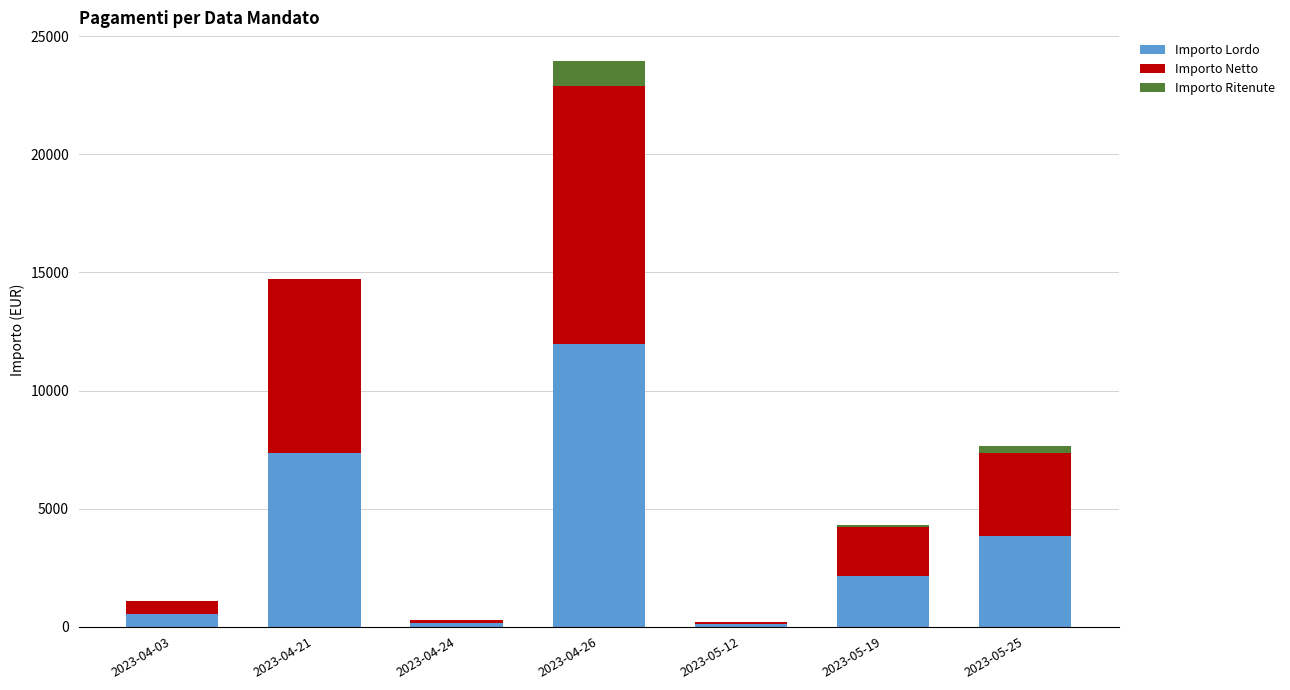

The value of Importo Lordo at 2023-04-21 is 10154.2. True or false?

False